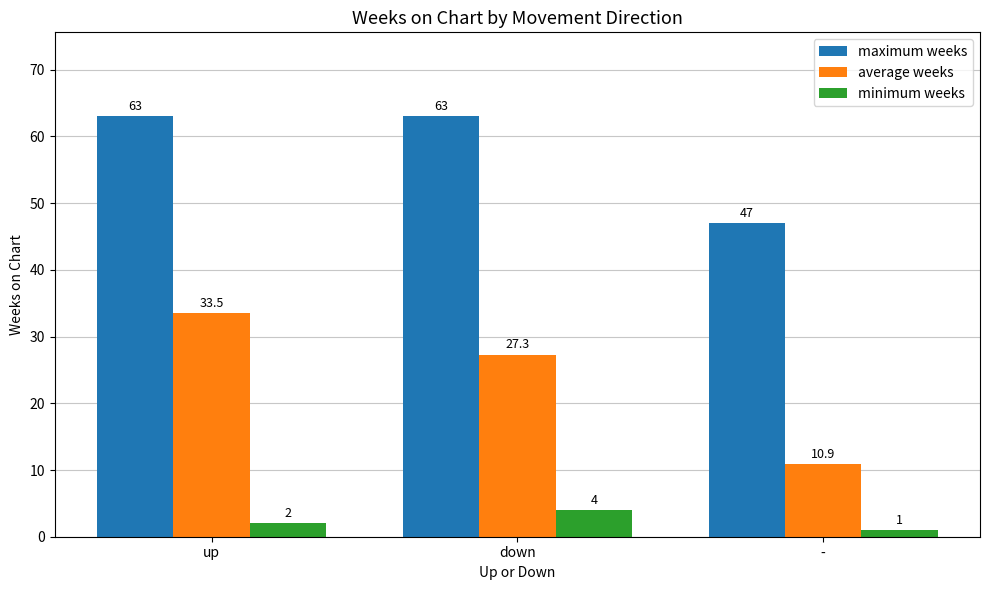

What is the value of the average weeks bar at the 1st from the left?

33.5